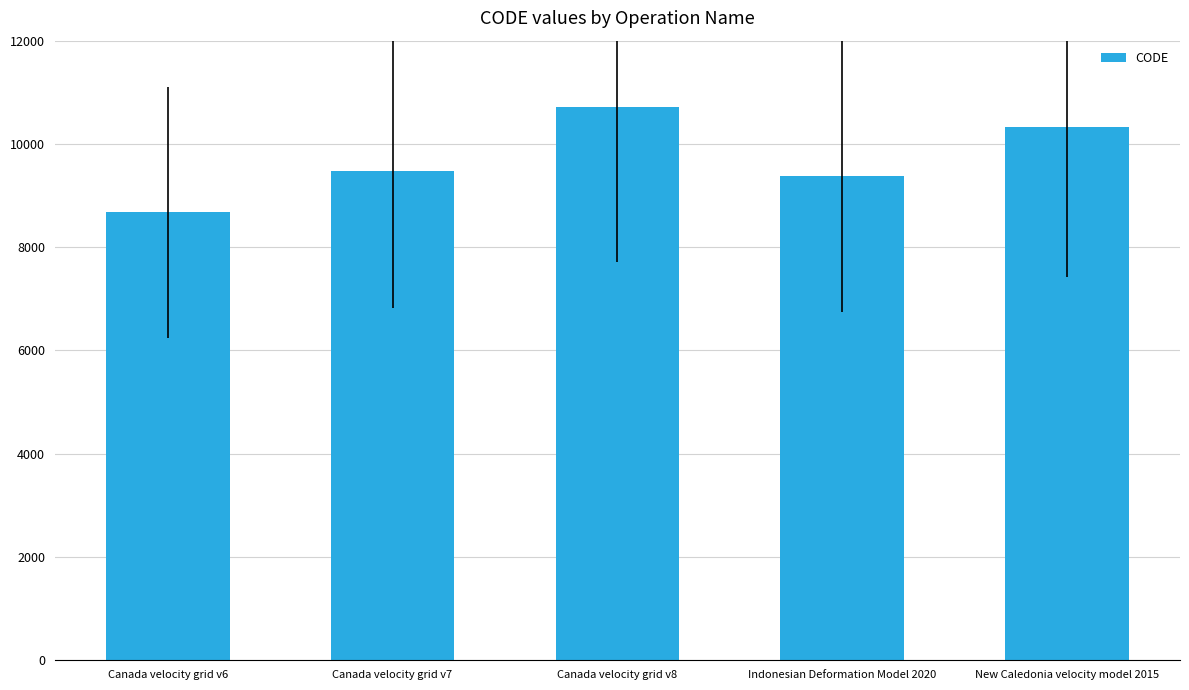

What is the label of the 4th bar from the right?

Canada velocity grid v7